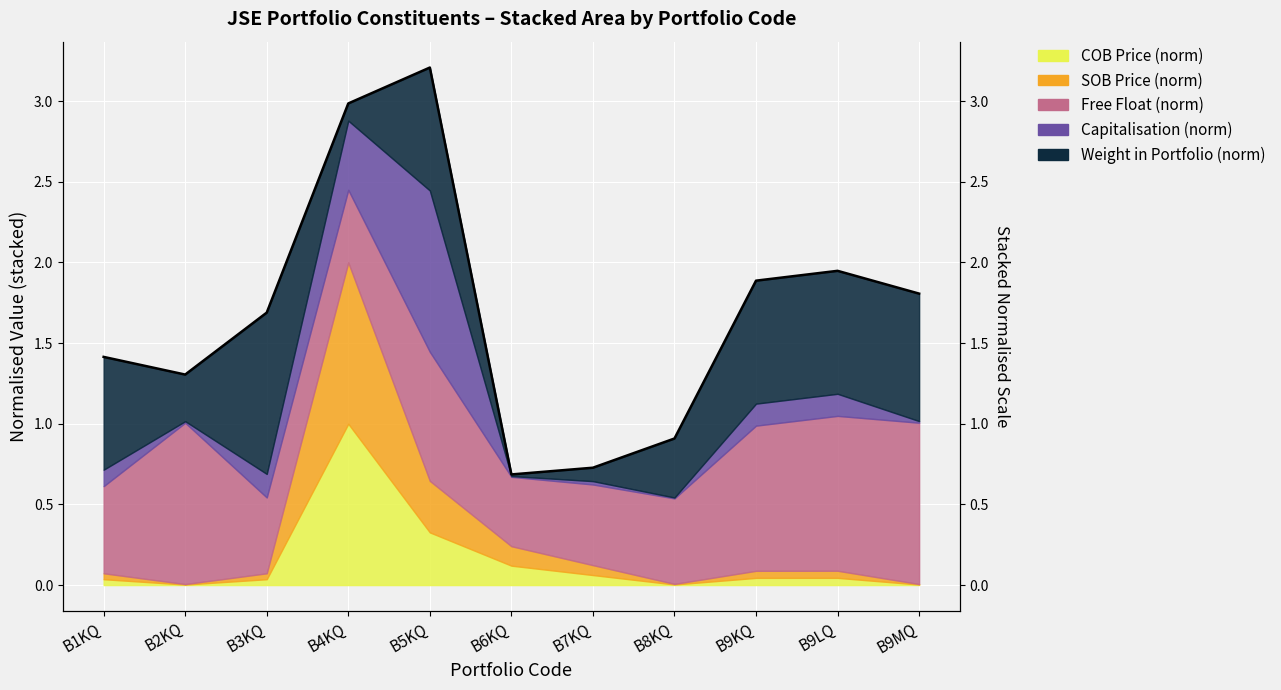

What is the greatest value displayed?

3.2